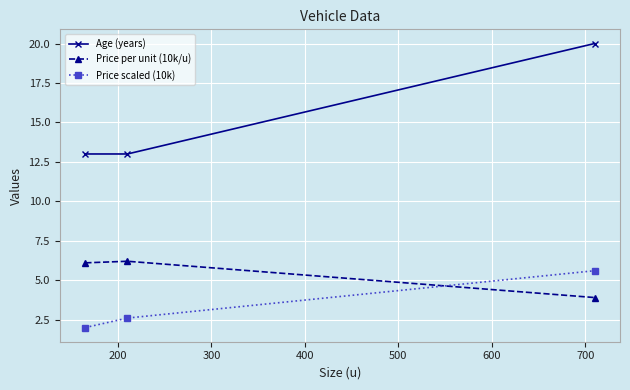

Reading right to left, what are all the values shown in this chart?

Age (years): 20.0	13.0	13.0
Price per unit (10k/u): 3.9	6.2	6.1
Price scaled (10k): 5.6	2.6	2.0